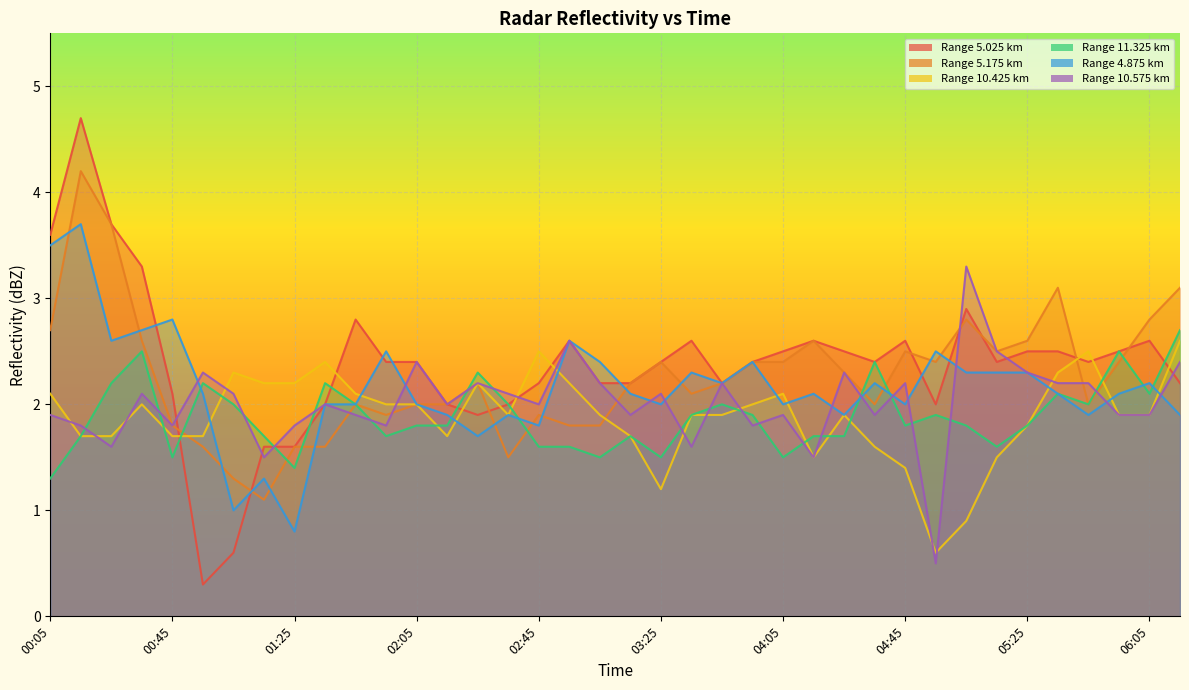

What is the label of the 33rd point from the right?

00:55